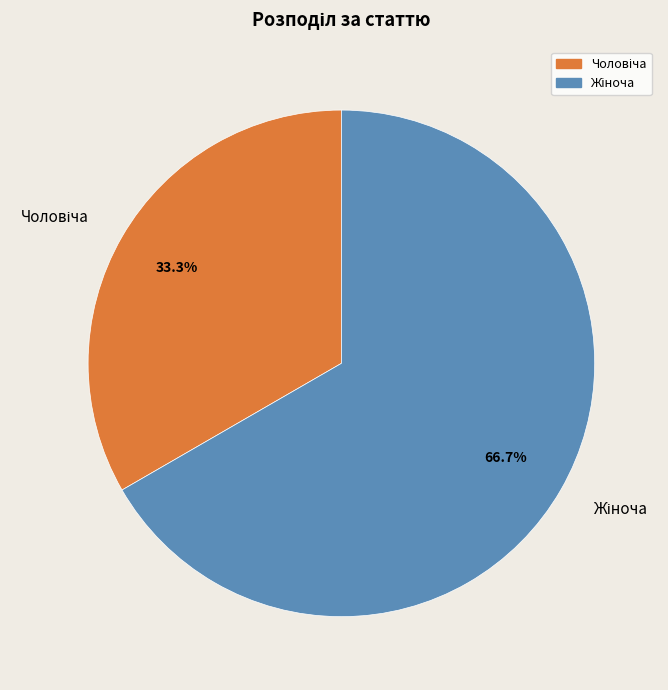

Does any single category account for the majority?

Yes